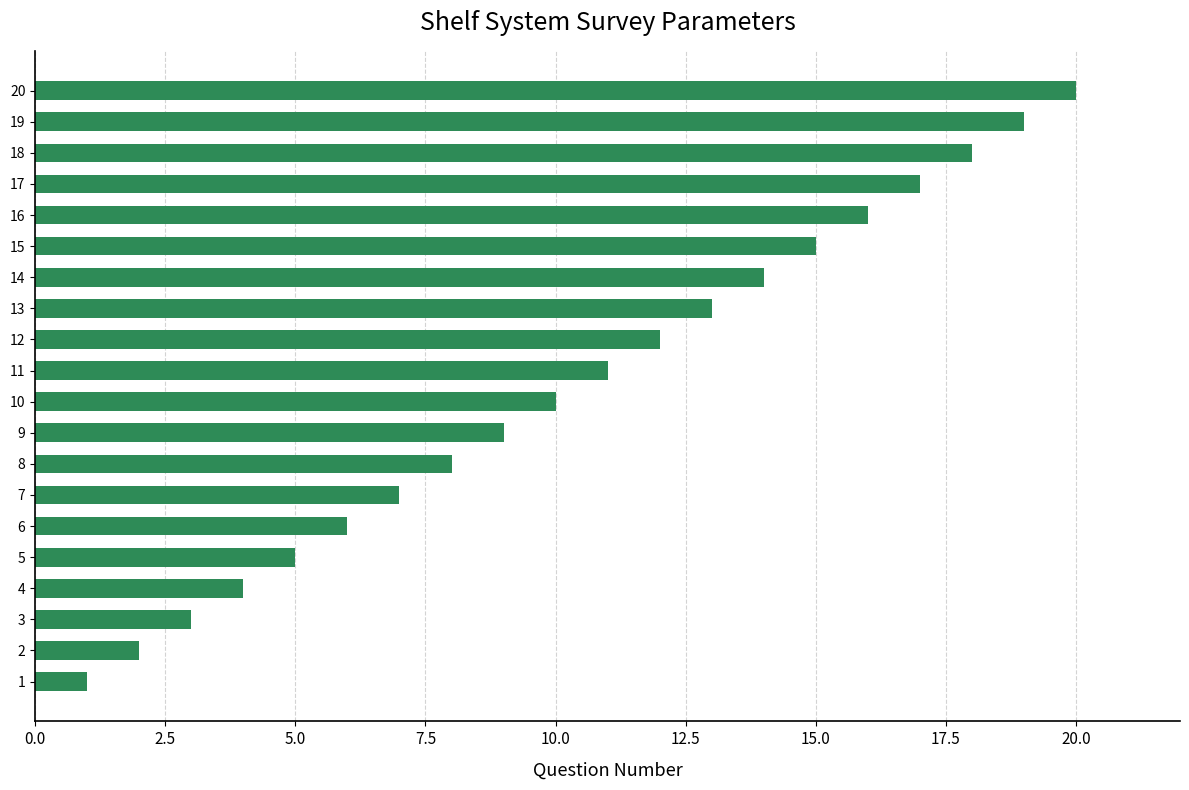

What is the ratio of the value at 17 to the value at 14?

1.2